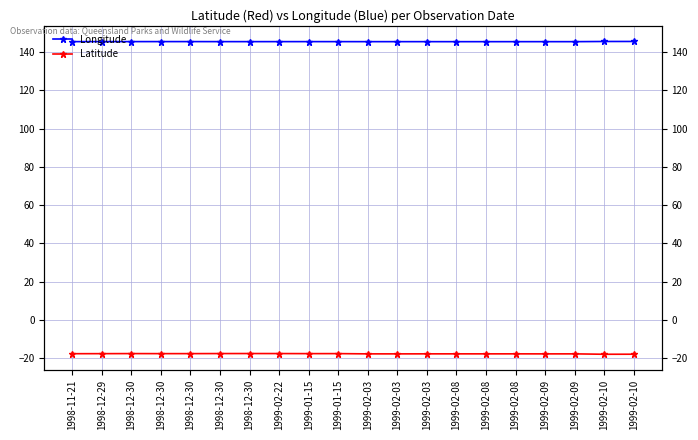

True or false: Latitude and Longitude intersect in this chart.

False